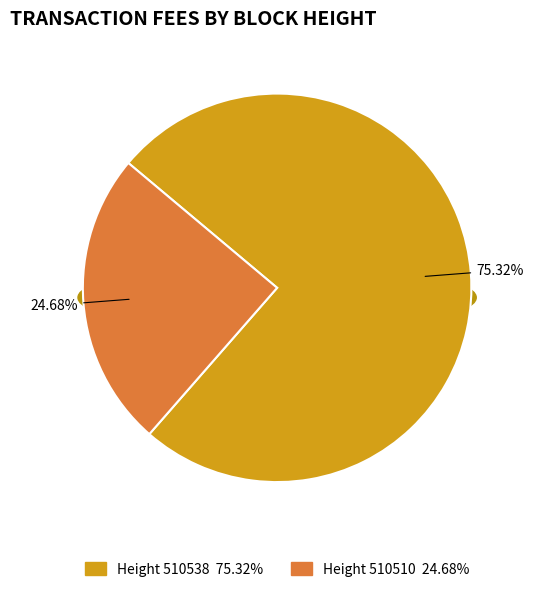

To the nearest percent, what is the average slice percentage?

50%